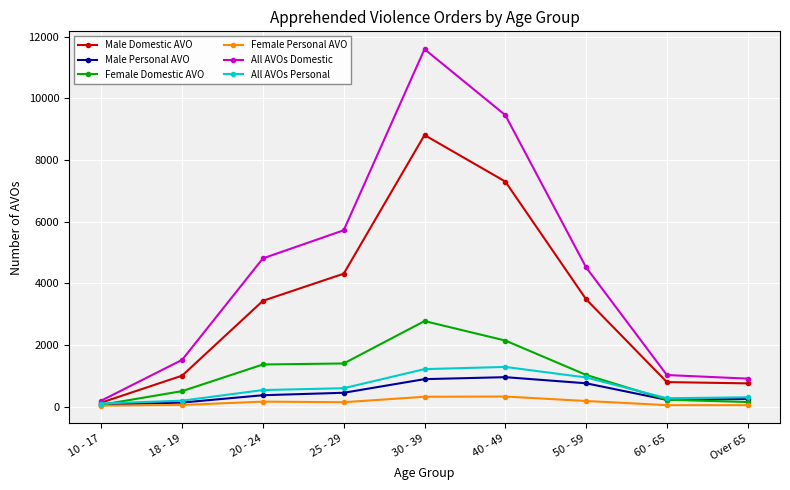

Rank the series at 40 - 49 from highest to lowest value.

All AVOs Domestic, Male Domestic AVO, Female Domestic AVO, All AVOs Personal, Male Personal AVO, Female Personal AVO